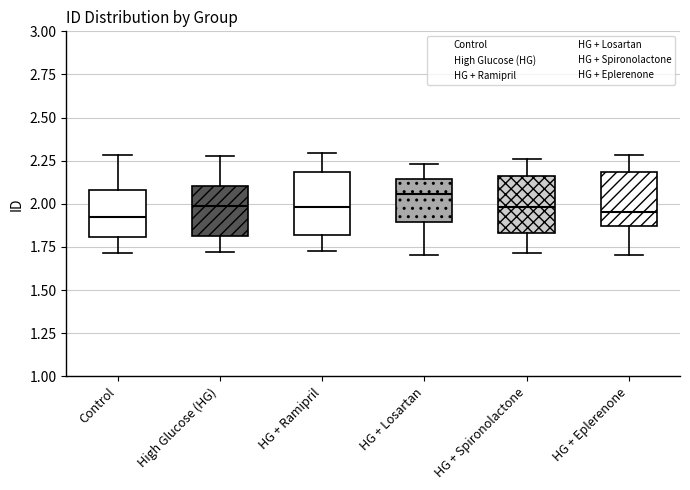

Where does the upper whisker of the box for HG + Losartan end on the y-axis? The values are not printed on the chart, so give them approximately, as read against the axis.

2.25